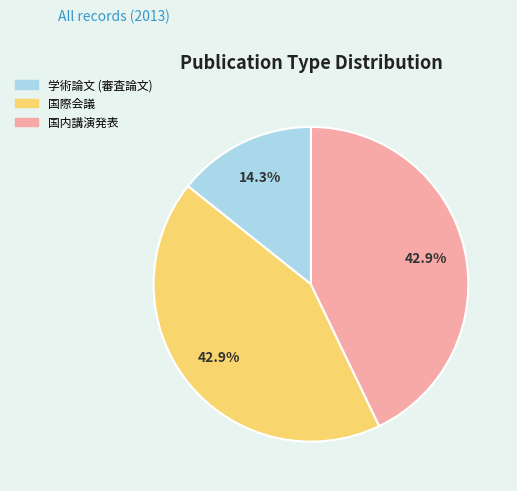

To the nearest percent, what is the combined percentage of 学術論文 (審査論文) and 国内講演発表?

57%